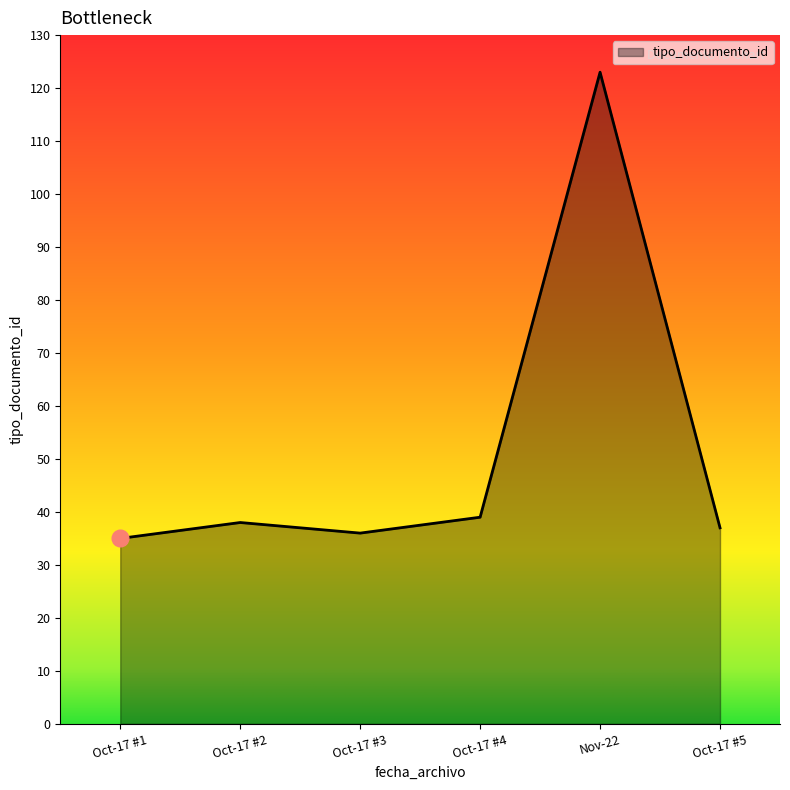

Does the chart have visible grid lines?

No